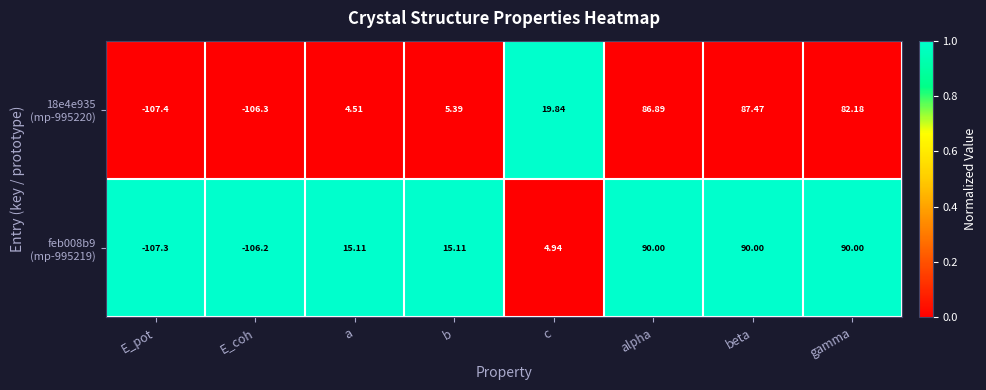

At which category is the sum across all series the highest?

beta